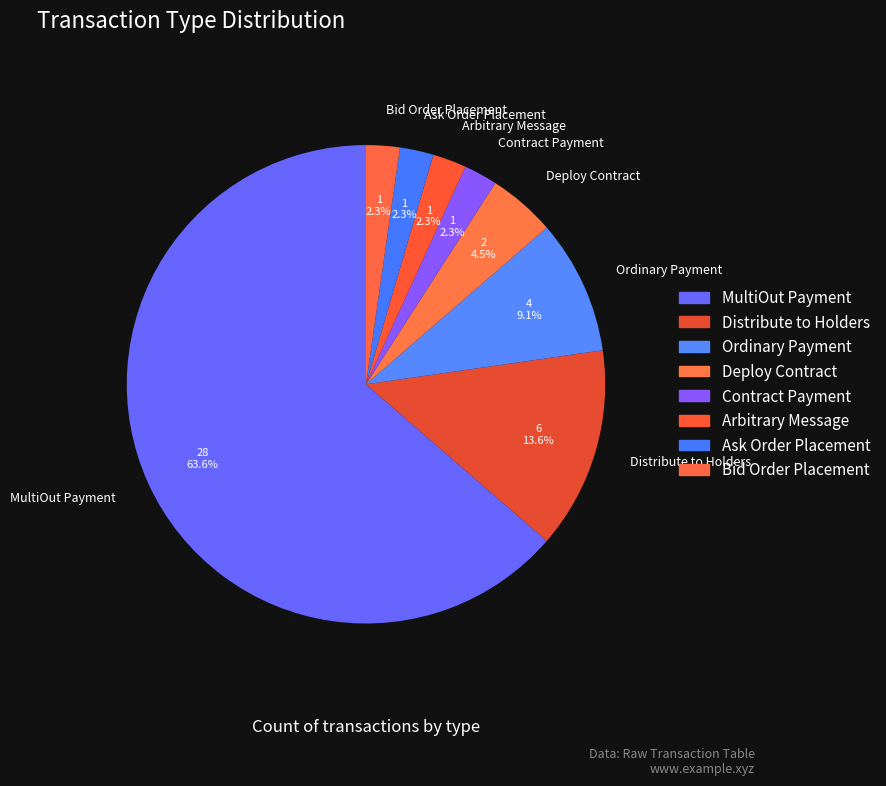

To the nearest percent, what percentage of the pie is Ask Order Placement?

2%